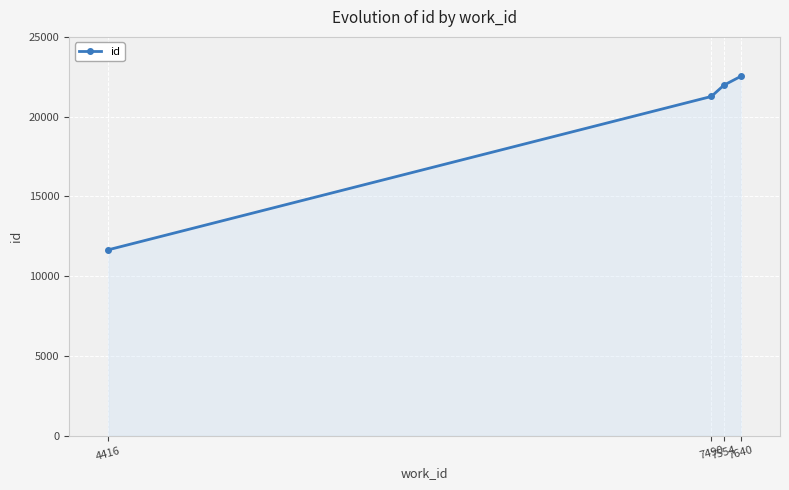

What value does the data have at 7490?

21264